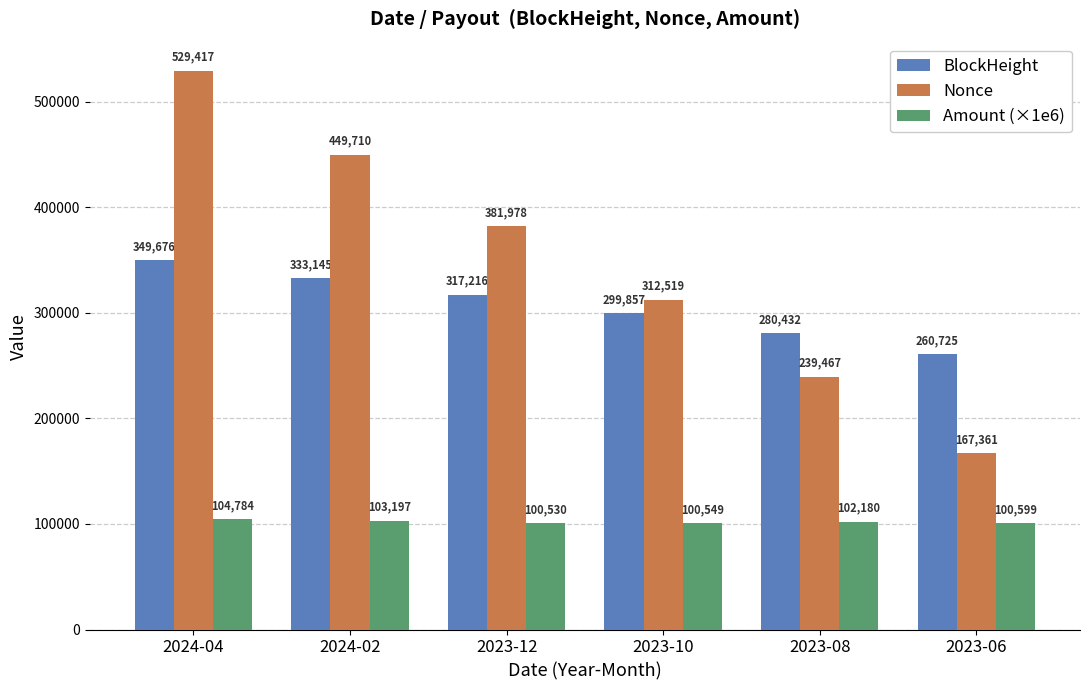

List the series in order of their overall mean, highest first.

Nonce, BlockHeight, Amount (×1e6)